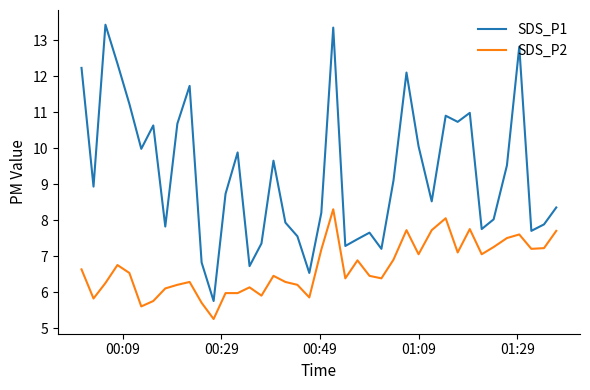

In SDS_P1, how many points are higher than both neighbors (excluding endpoints)?

11